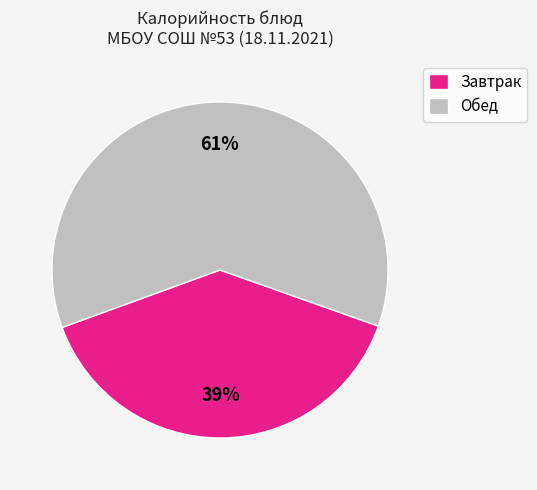

To the nearest percent, what percentage of the pie is Обед?

61%